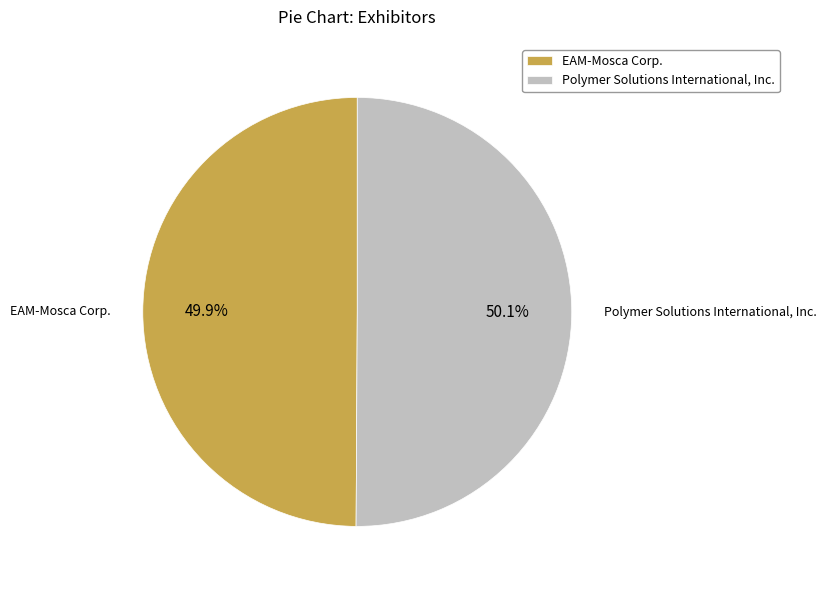

To the nearest percent, what percentage of the pie is Polymer Solutions International, Inc.?

50%